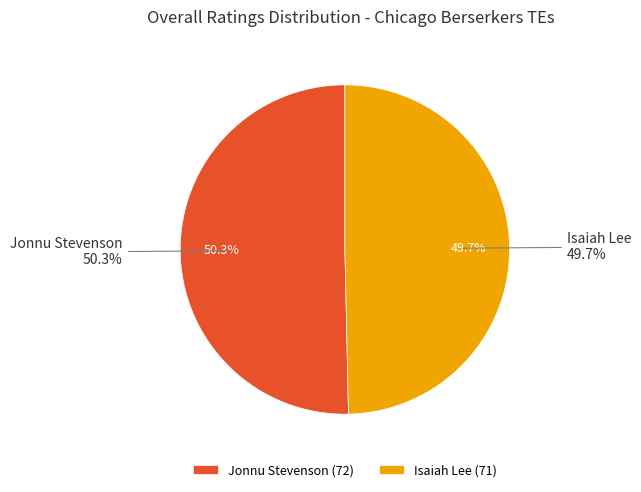

Count the number of slices in the pie.

2